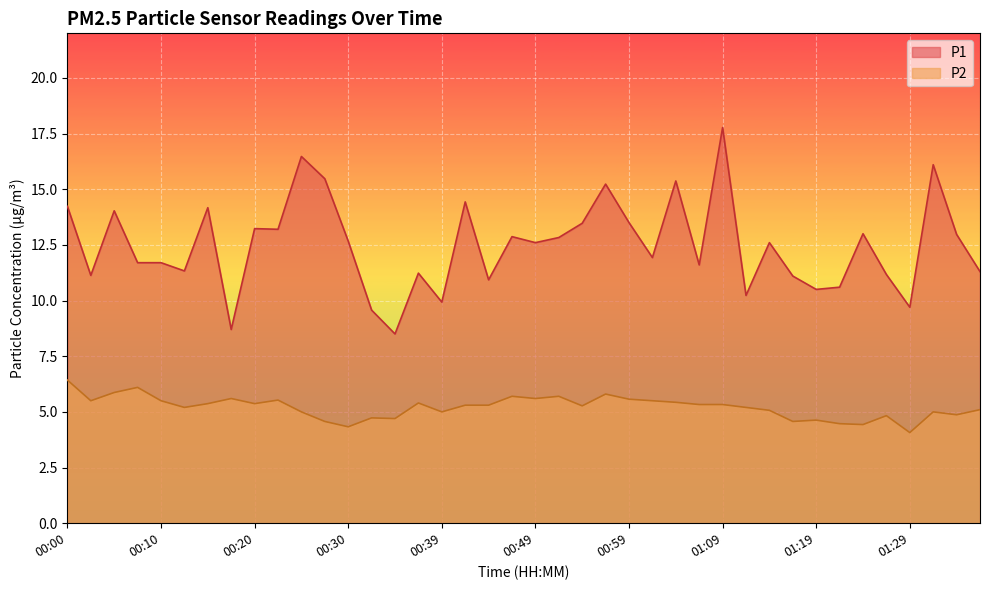

What is the label of the 10th point from the right?

01:14